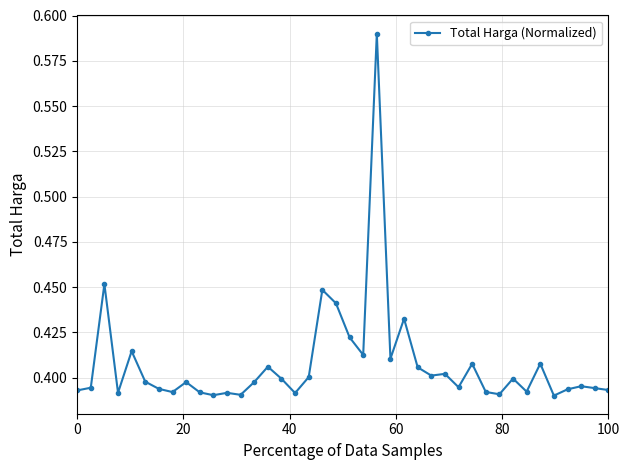

Count the values in the range 0 to 1.

40